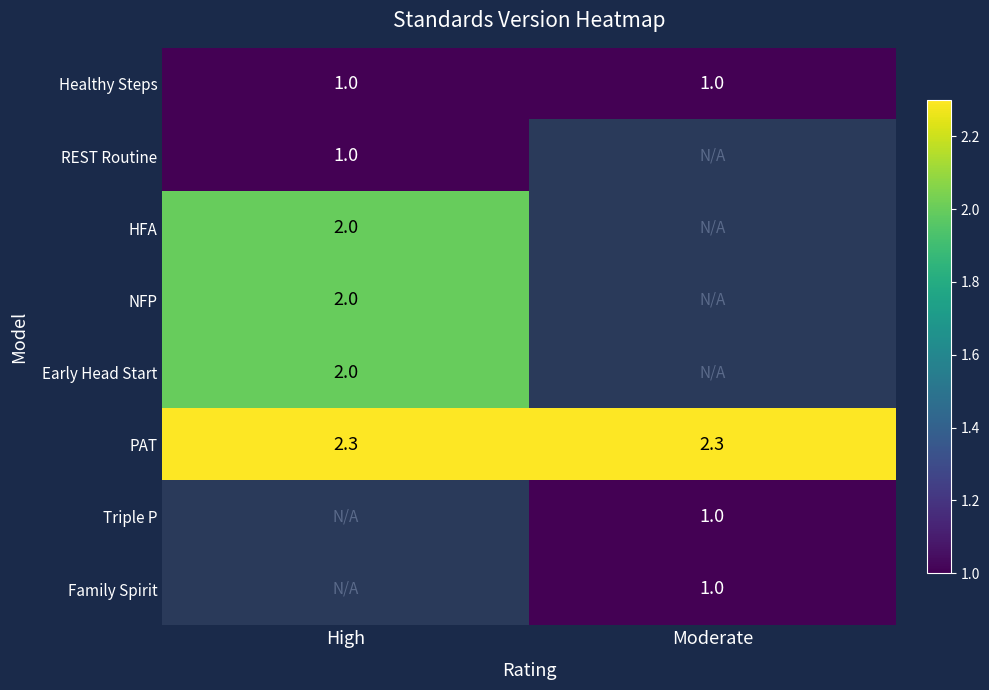

The value of Family Spirit at Moderate is 1.0. True or false?

True